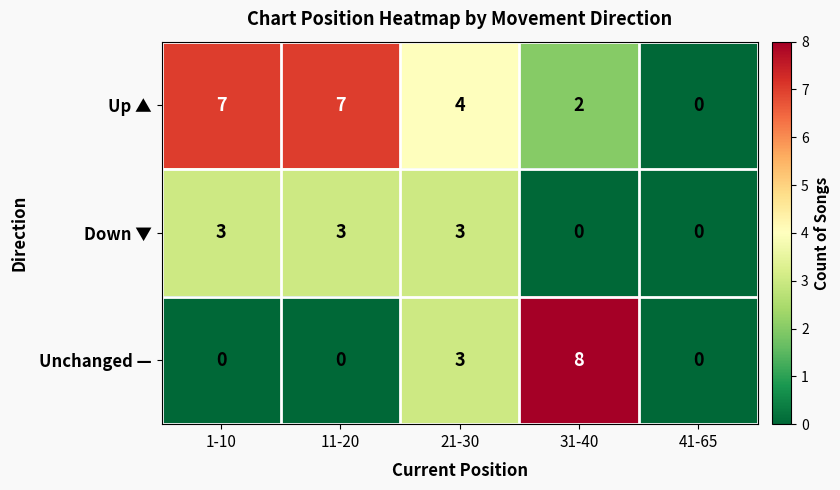

What is the sum of all Up ▲ values?

20